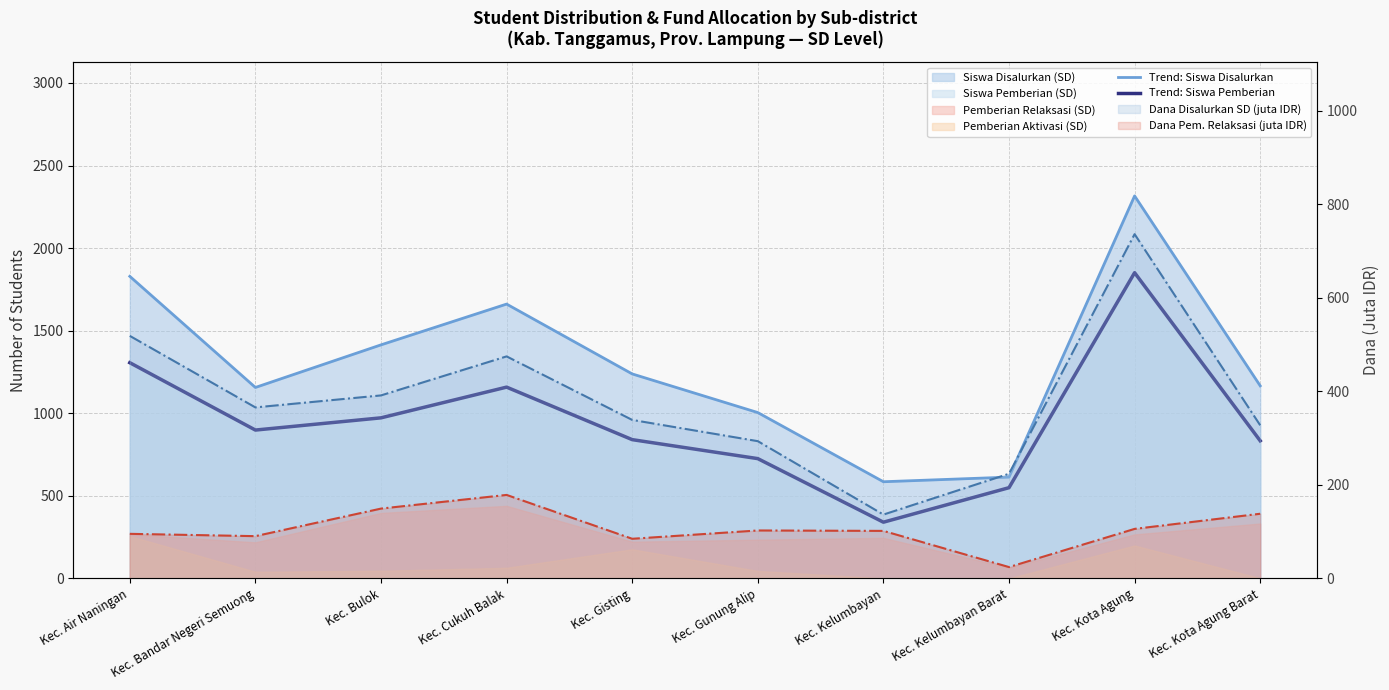

How many interior local valleys does the Trend: Siswa Disalurkan series have?

2